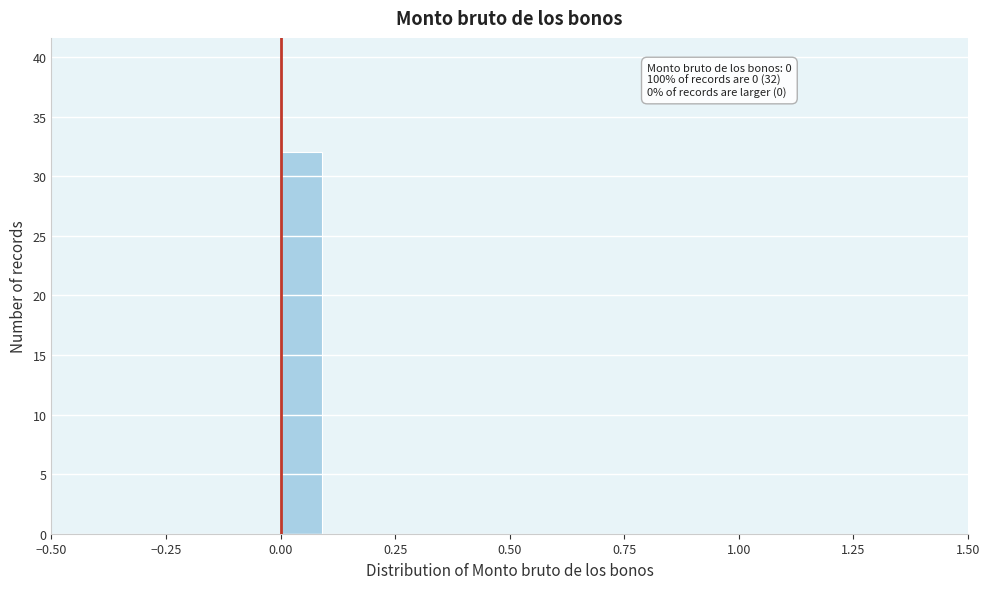

Around what value on the x-axis is the tallest bar? Give the approximate position of its centre, as read against the axis.

0.05